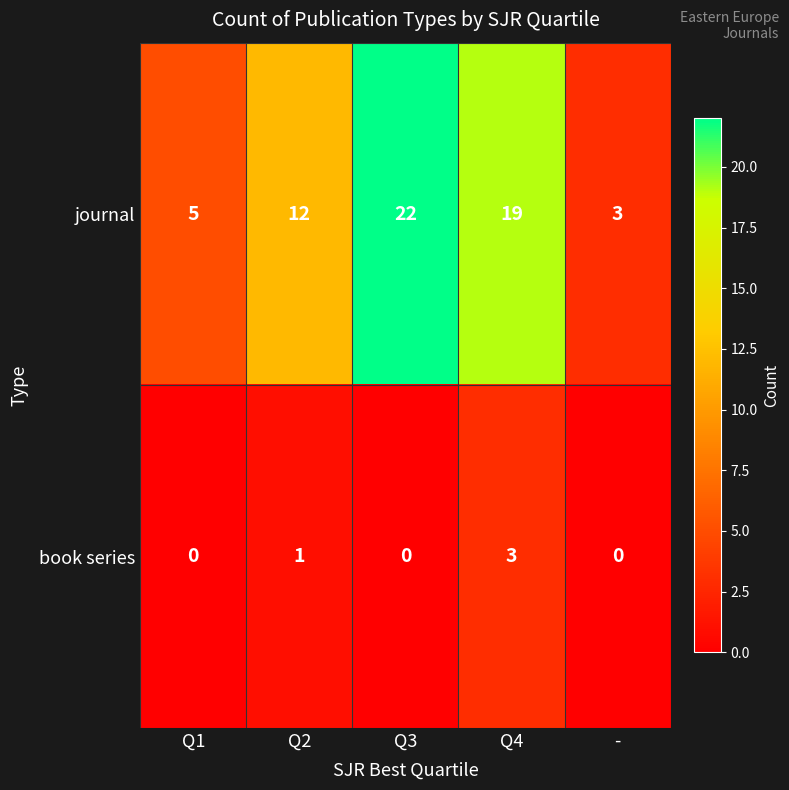

What is the maximum value for book series?

3